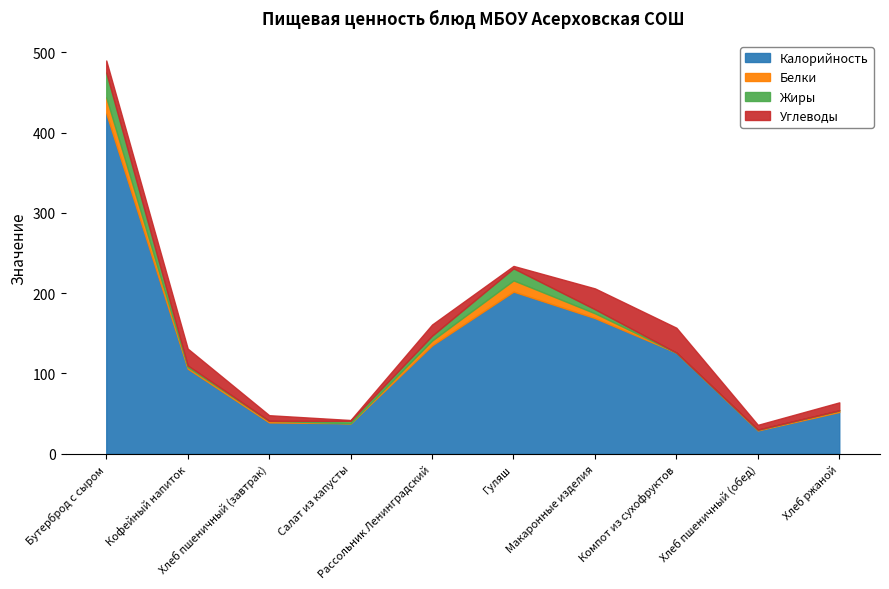

Which has a higher value, Хлеб пшеничный (завтрак) or Салат из капусты?

Хлеб пшеничный (завтрак)